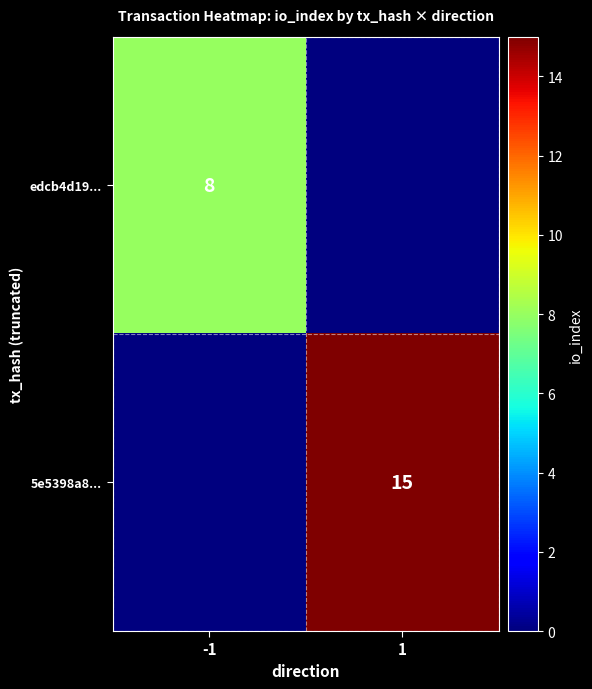

Is the value of edcb4d19... at -1 greater than the value of 5e5398a8... at 1?

No